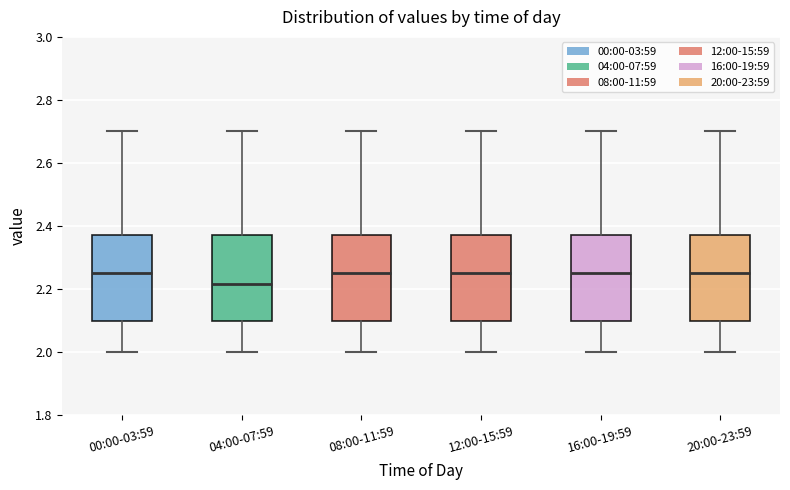

Which box has the lowest median line?

04:00-07:59